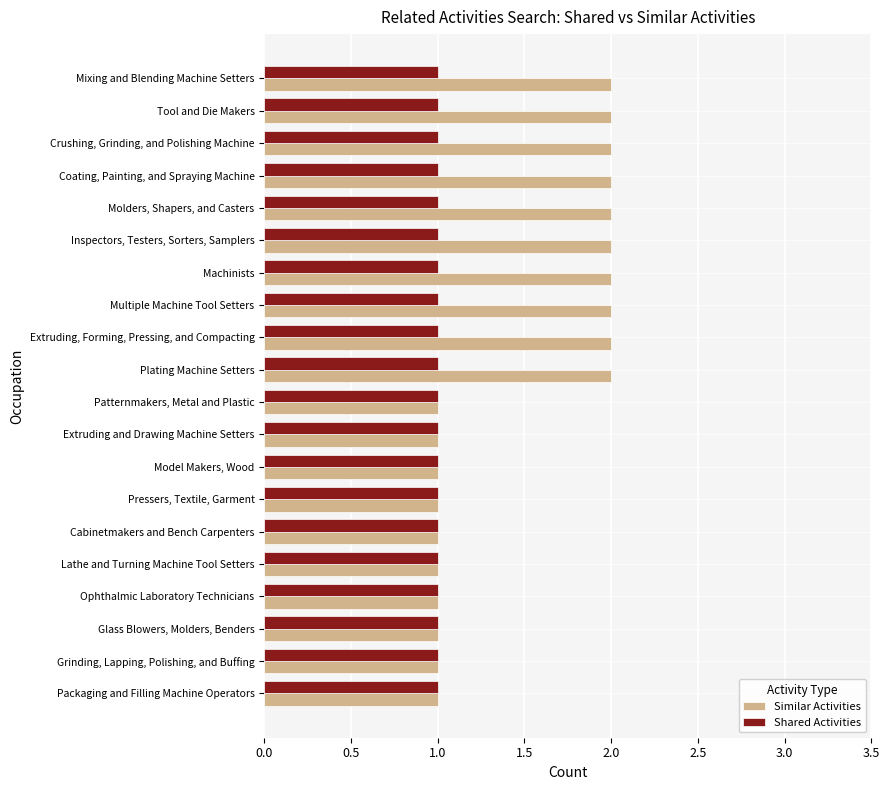

Rank the series at Machinists from lowest to highest value.

Shared Activities, Similar Activities